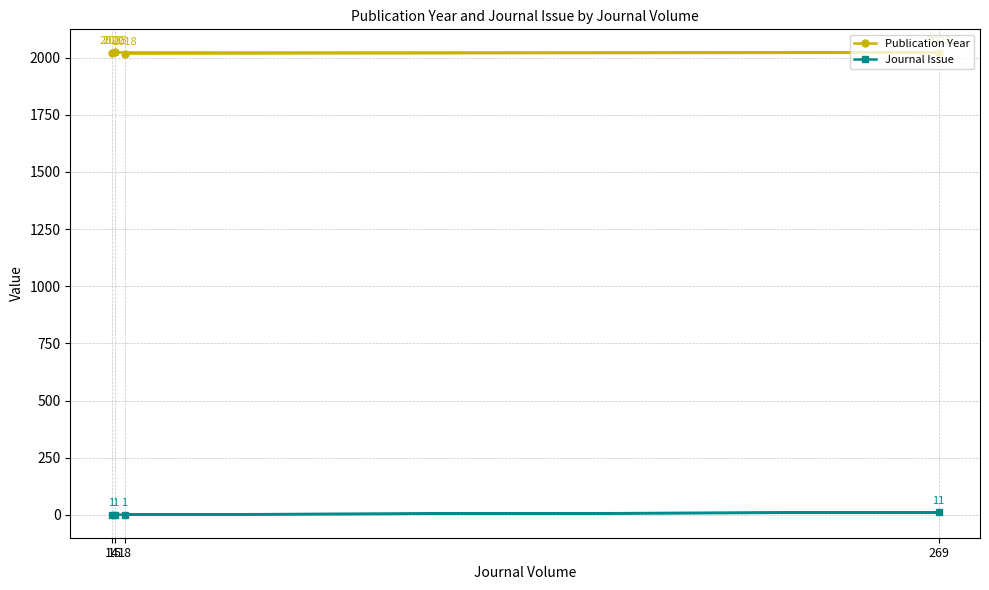

Reading left to right, list all the values displayed in this chart.

Publication Year: 14=2022	15=2023	18=2018	269=2022
Journal Issue: 14=1	15=1	18=1	269=11